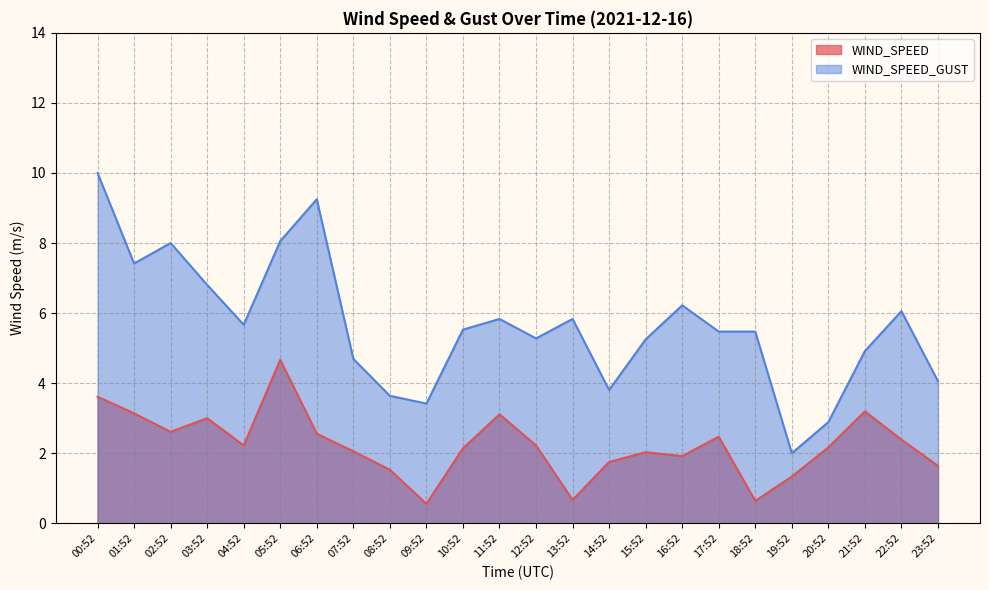

What is the label of the 15th point from the right?

09:52